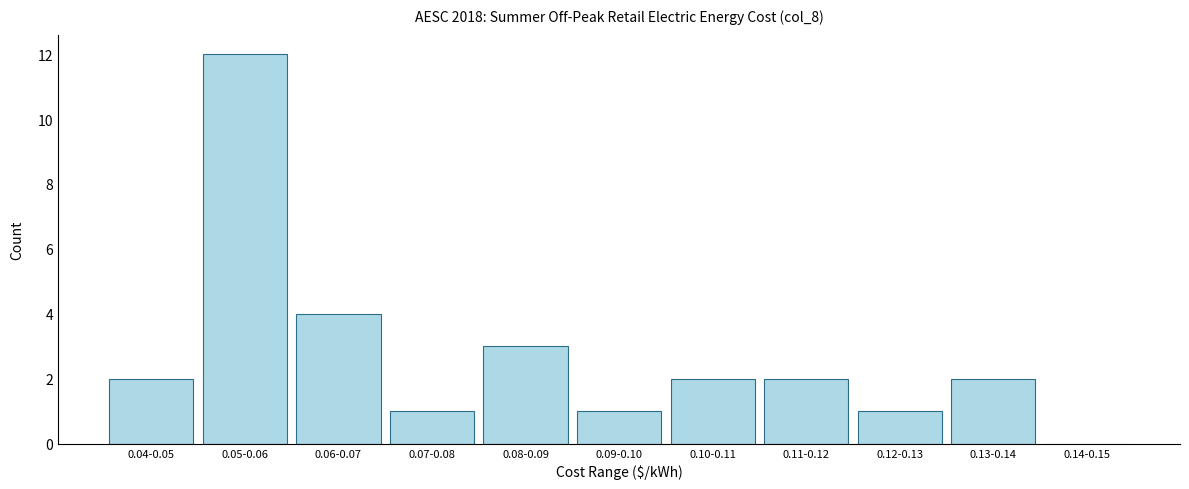

Reading left to right, list all the values displayed in this chart.

0.04-0.05=2	0.05-0.06=12	0.06-0.07=4	0.07-0.08=1	0.08-0.09=3	0.09-0.10=1	0.10-0.11=2	0.11-0.12=2	0.12-0.13=1	0.13-0.14=2	0.14-0.15=0